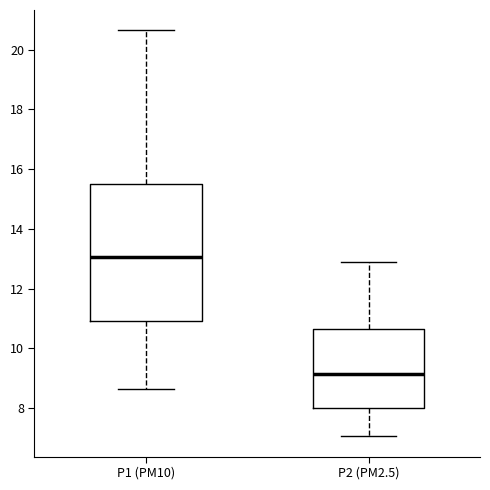

Comparing the boxes themselves (not the whiskers), which one is the tallest?

P1 (PM10)